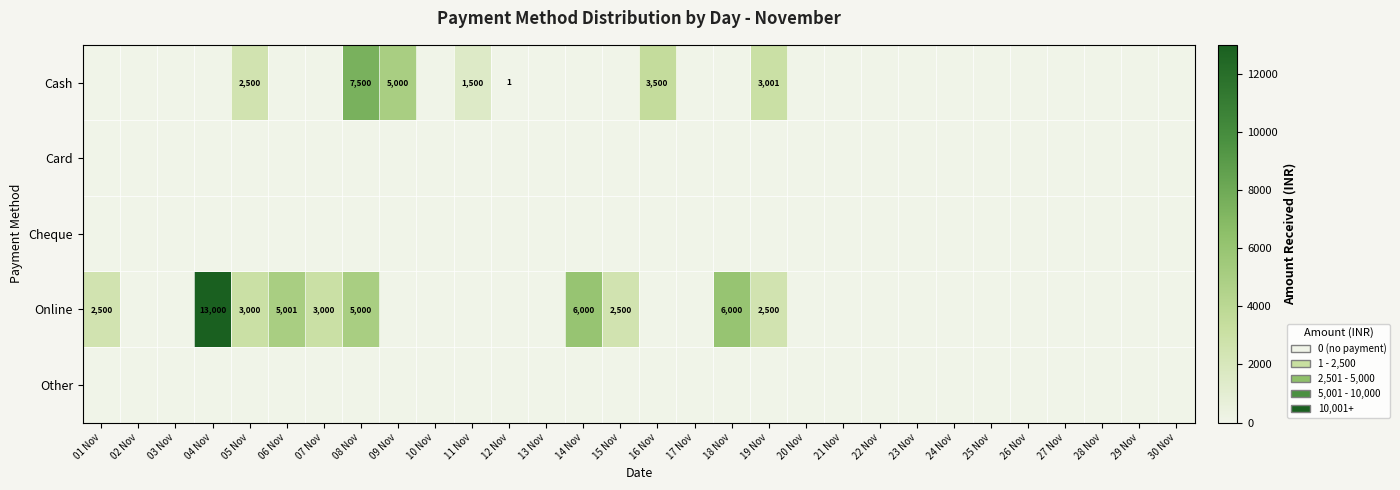

The value of Online at 05 Nov is 1018. True or false?

False